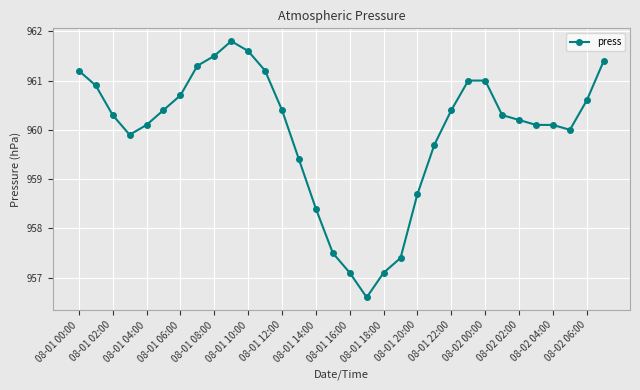

What is the value of the 29th point from the left?

960.1